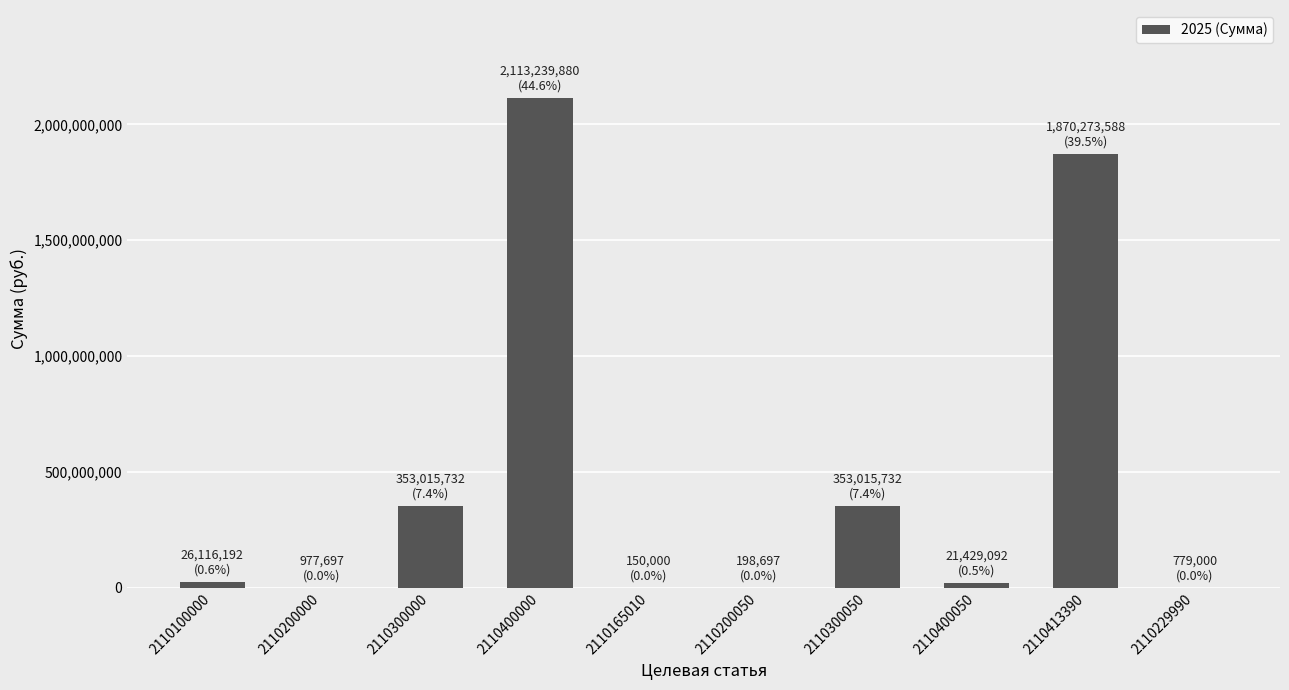

What is the sum of all values?

4739195610